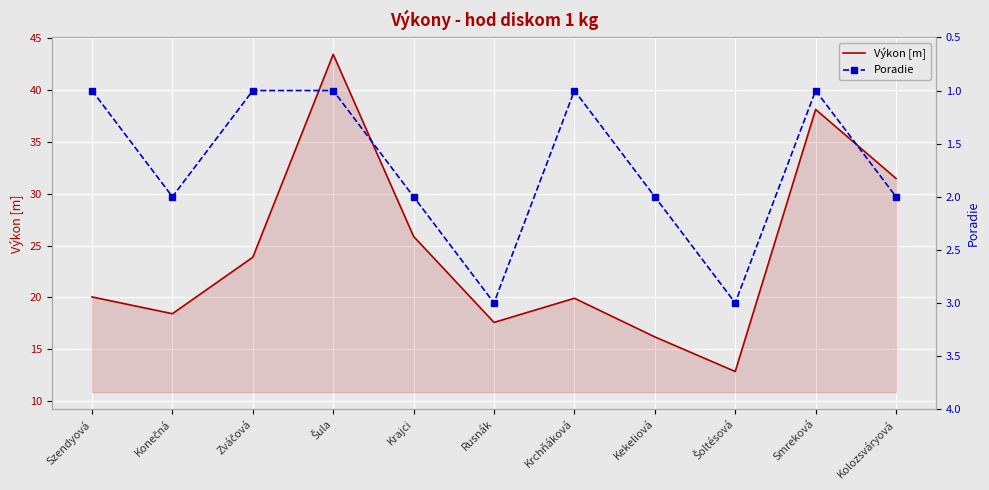

True or false: Výkon [m] and Poradie intersect in this chart.

False